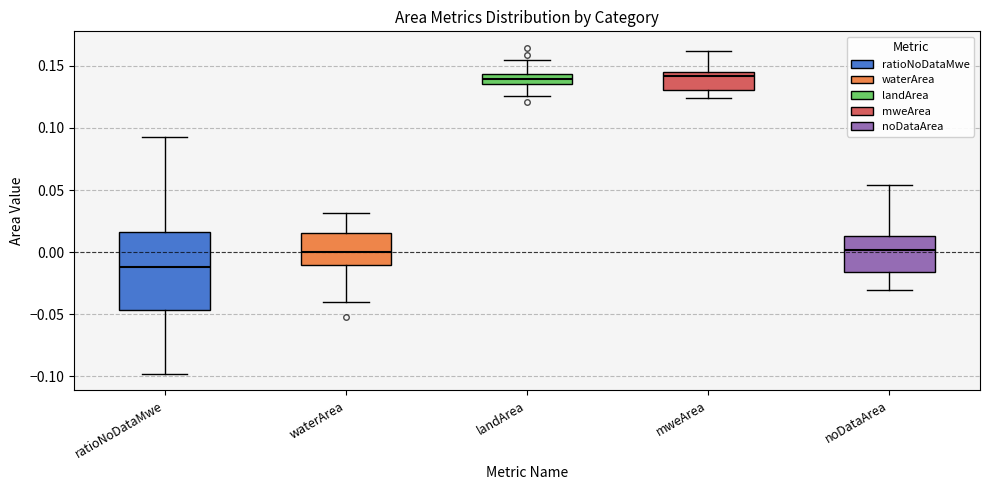

Reading left to right, read every box against the y-axis: the position of its median line, the range the box covers, and the ends of its whiskers. The values are not printed on the chart, so give them approximately, as read against the axis.

ratioNoDataMwe: median -0.010, box -0.045 to 0.015, whiskers -0.100 to 0.095
waterArea: median 0.000, box -0.010 to 0.015, whiskers -0.040 to 0.030
landArea: median 0.140, box 0.135 to 0.145, whiskers 0.125 to 0.155
mweArea: median 0.140, box 0.130 to 0.145, whiskers 0.125 to 0.160
noDataArea: median 0.000, box -0.015 to 0.015, whiskers -0.030 to 0.055